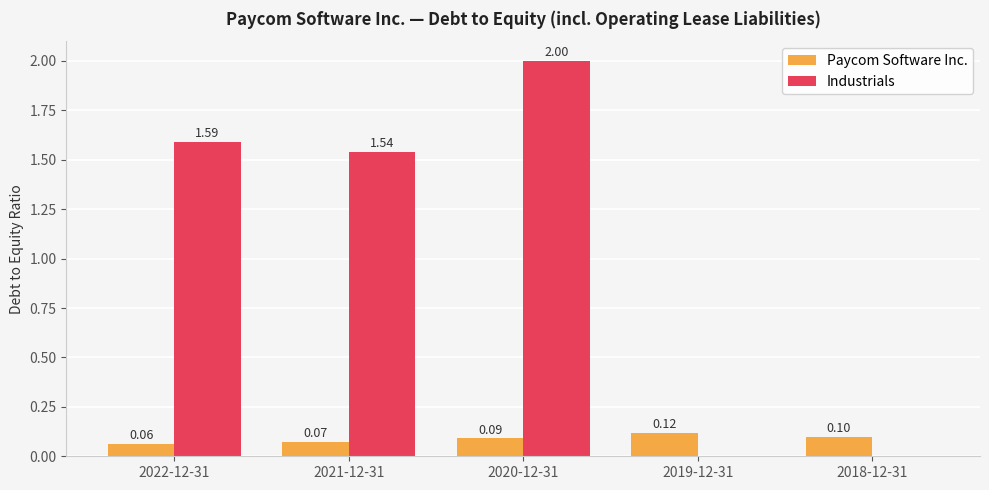

Which series has the largest total across all categories?

Industrials